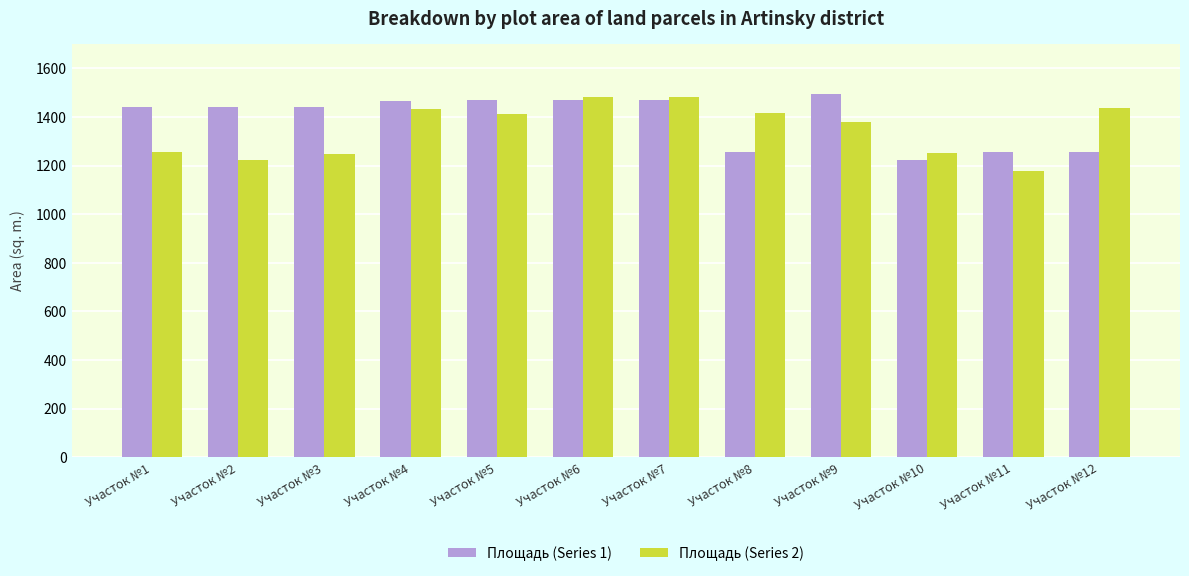

What is the smallest value displayed?

1177